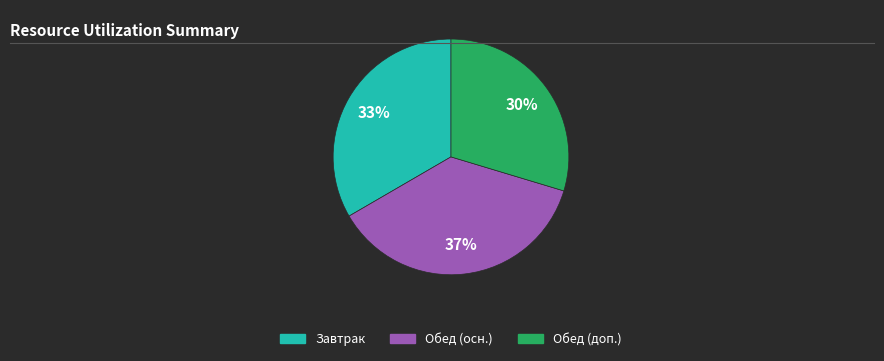

Rank the categories by value from highest to lowest.

Обед (осн.), Завтрак, Обед (доп.)